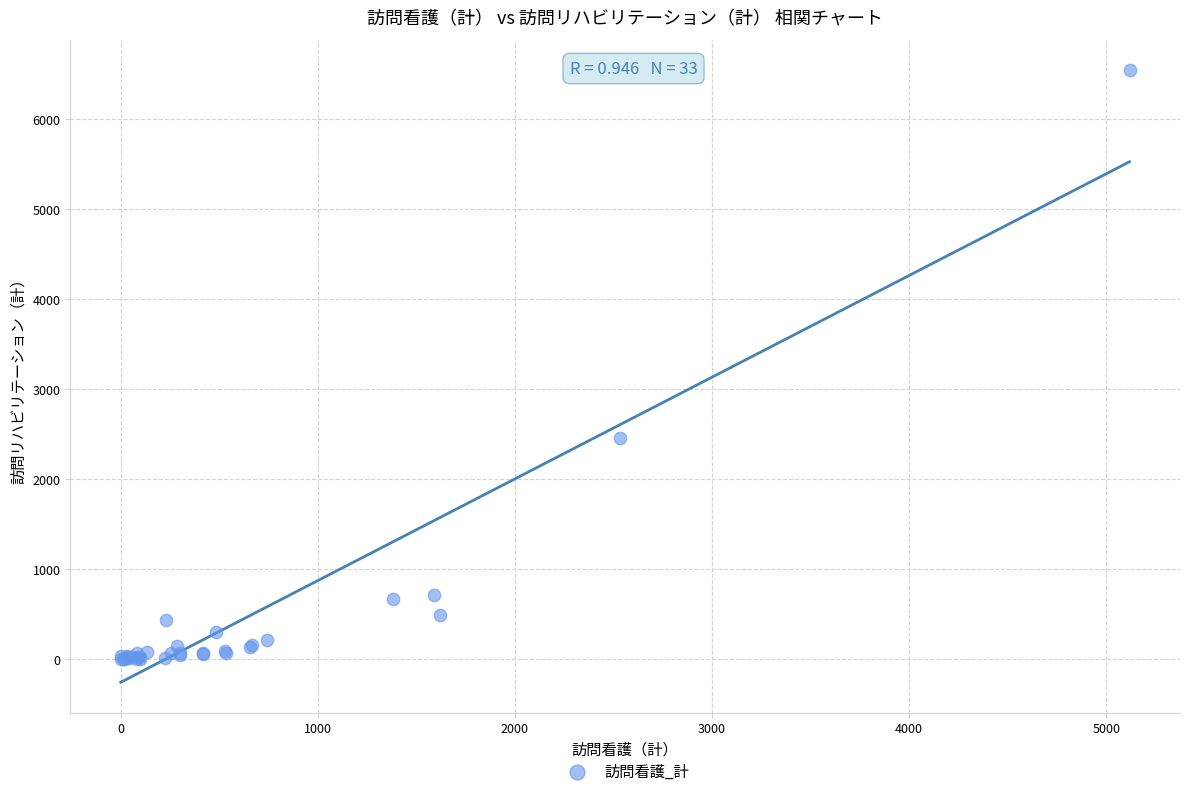

What Y value in the scatter plot is closest to 3270?

2457